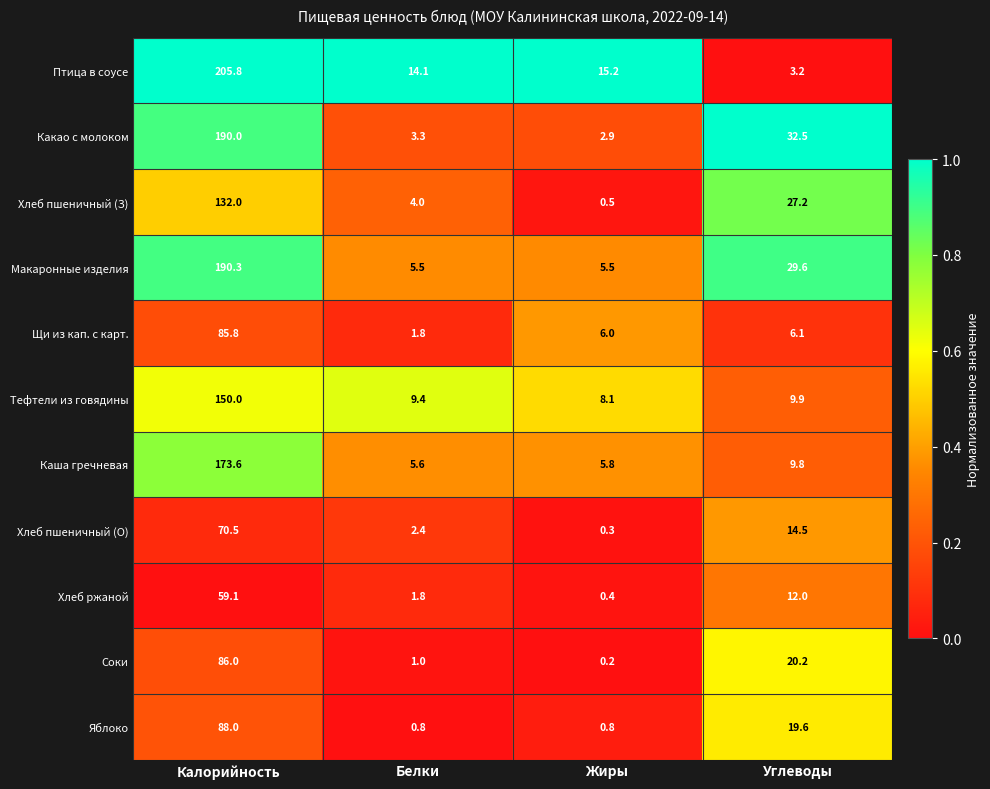

True or false: Макаронные изделия has a value of 5.5 at Жиры.

True